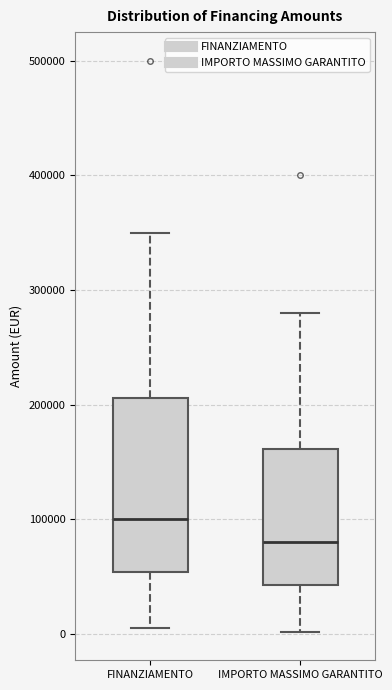

Reading left to right, transcribe this box plot: for each box, give where its median line is, the range the box spans, and where its two whiskers end, as read against the y-axis. The values are not printed on the chart, so give them approximately, as read against the axis.

FINANZIAMENTO: median 100000, box 50000 to 210000, whiskers 10000 to 350000
IMPORTO MASSIMO GARANTITO: median 80000, box 40000 to 160000, whiskers 0 to 280000